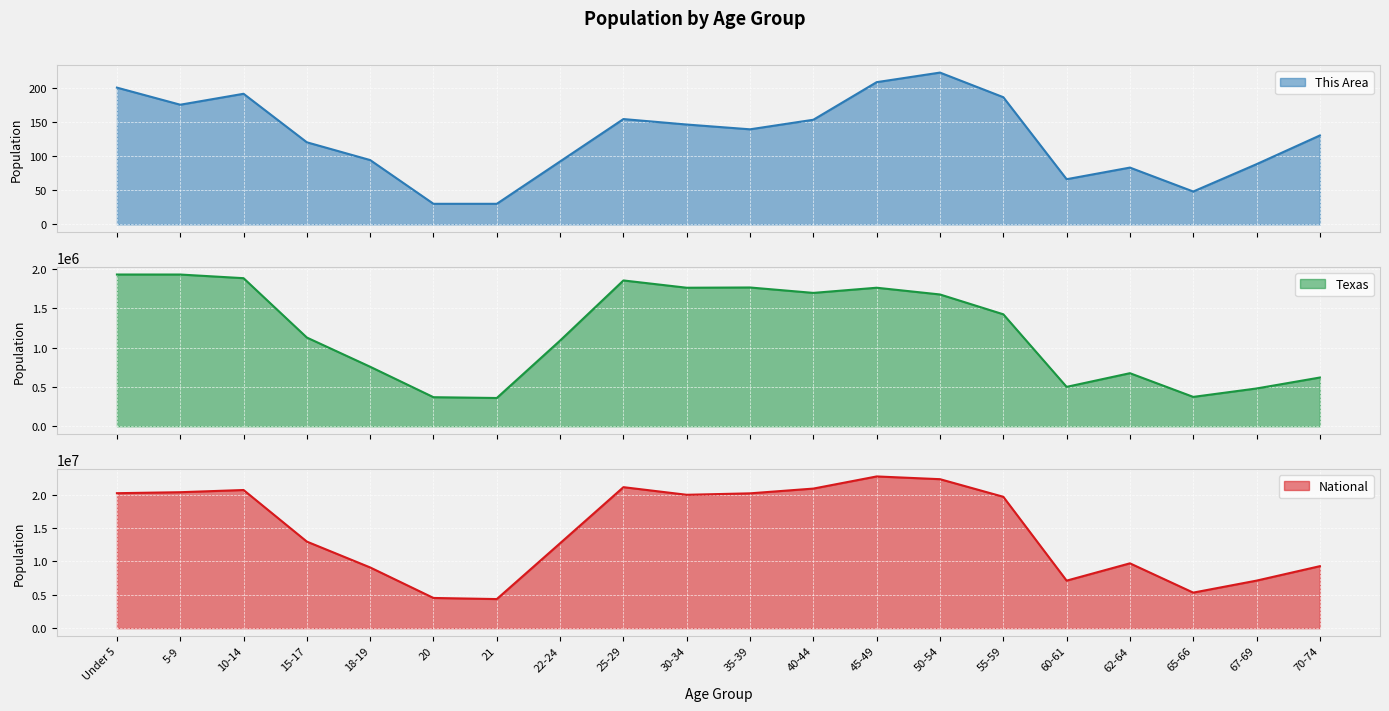

How many categories are shown in the chart?

20